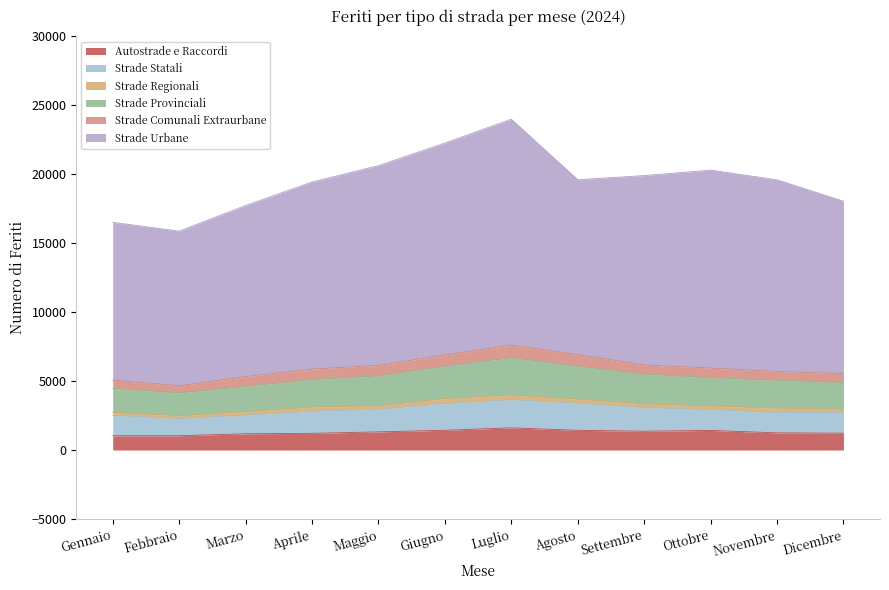

What is the spread (max minus min) of values at Ottobre?

14084